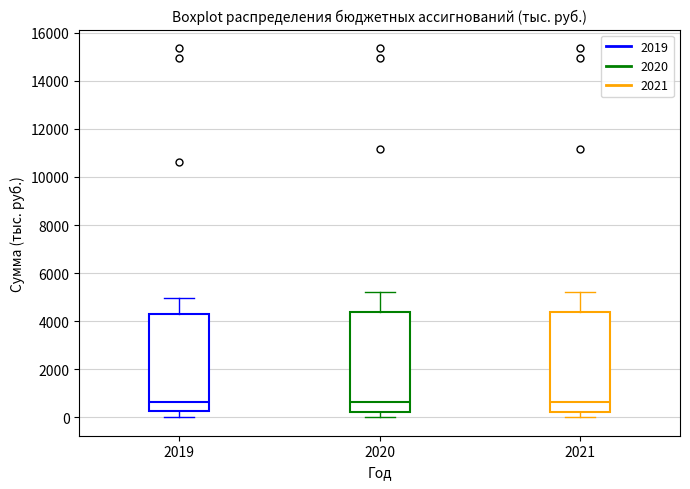

Reading left to right, read every box against the y-axis: the position of its median line, the range the box covers, and the ends of its whiskers. The values are not printed on the chart, so give them approximately, as read against the axis.

2019: median 600, box 200 to 4200, whiskers 0 to 5000
2020: median 600, box 200 to 4400, whiskers 0 to 5200
2021: median 600, box 200 to 4400, whiskers 0 to 5200